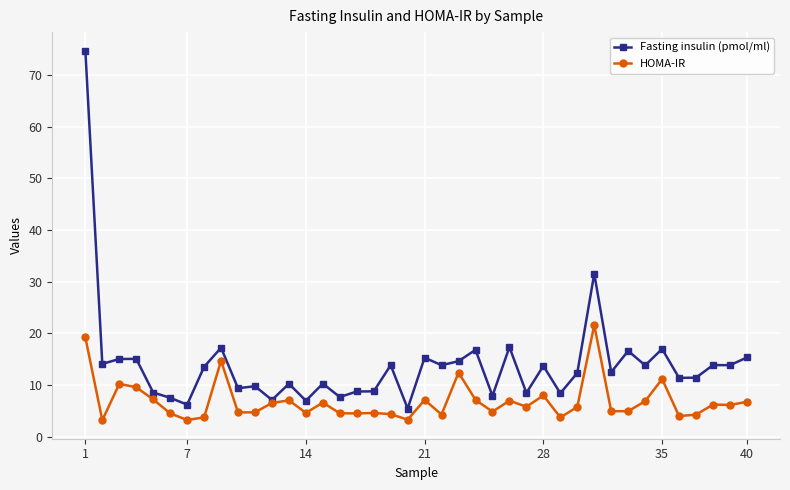

True or false: Fasting insulin (pmol/ml) has more than 0 interior local peaks.

True